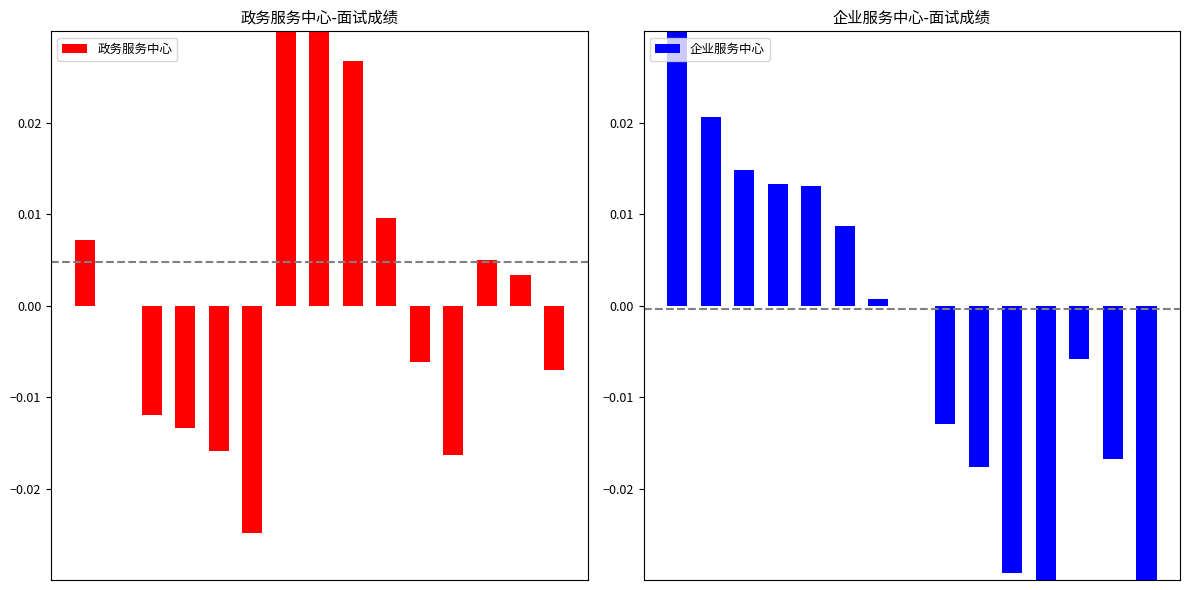

How many values in the 政务服务中心 series exceed 0?

7